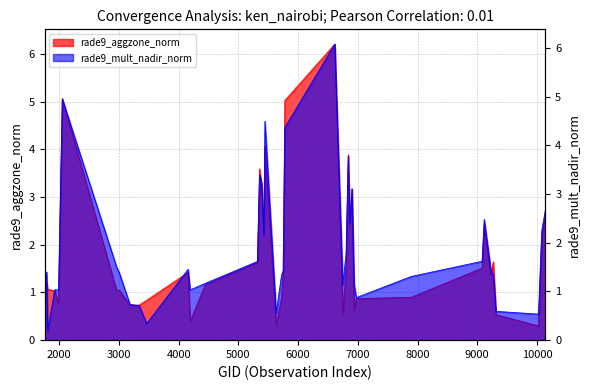

Reading left to right, what are all the values shown in this chart?

rade9_aggzone_norm: 0.3	1.2	1.1	1.0	0.8	5.1	1.0	1.0	0.7	0.7	0.8	1.4	0.4	1.2	1.6	3.6	3.2	2.3	4.1	0.3	0.9	1.4	5.0	6.2	0.5	1.5	3.9	2.5	3.2	0.6	0.9	0.9	1.5	2.4	1.4	1.6	0.5	0.3	2.2	2.7
rade9_mult_nadir_norm: 0.8	1.4	0.2	1.0	1.0	5.0	1.5	1.4	0.7	0.7	0.3	1.5	1.0	1.2	1.6	3.4	3.2	2.1	4.5	0.6	1.3	1.4	4.4	6.1	1.1	1.8	3.8	2.4	3.1	1.2	0.9	1.3	1.6	2.5	1.5	1.3	0.6	0.5	2.2	2.7